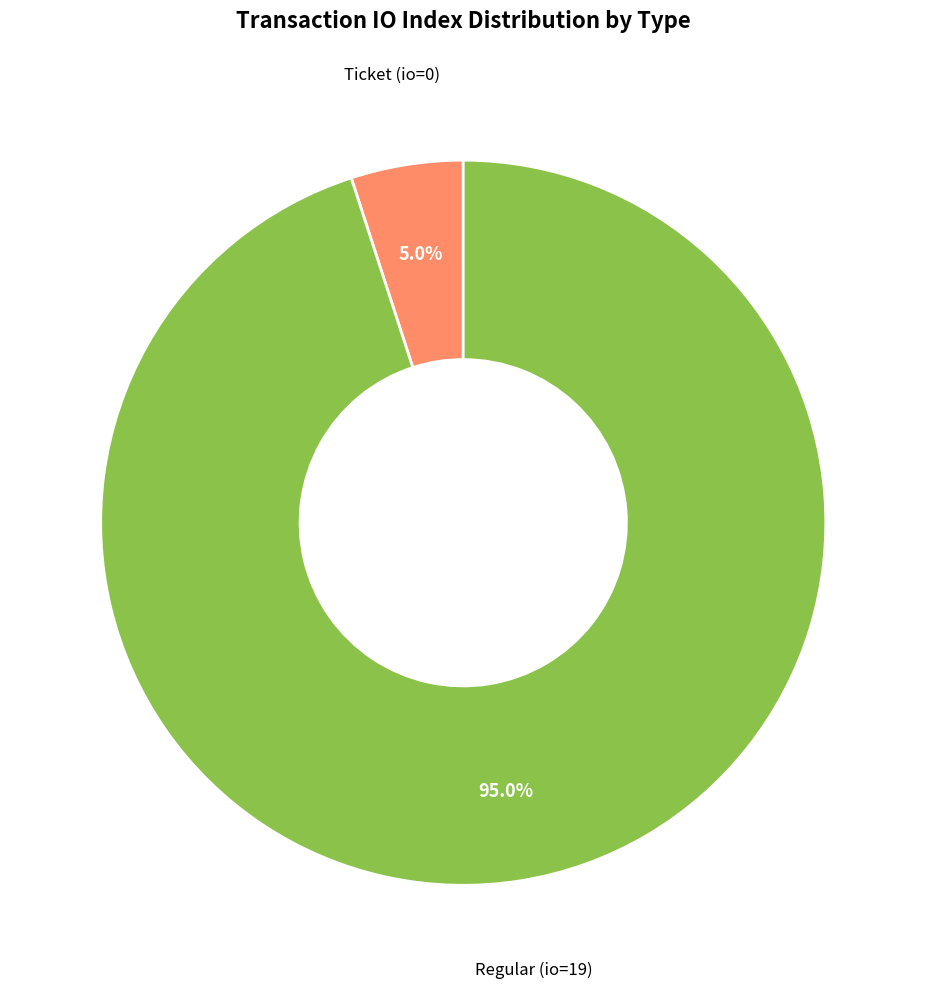

Is there any slice that represents more than half of the pie?

Yes